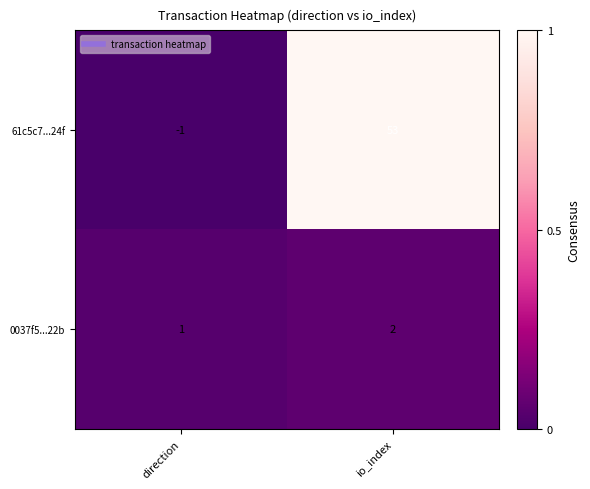

Reading left to right, extract all data points from this chart.

61c5c7...24f: -1	53
0037f5...22b: 1	2